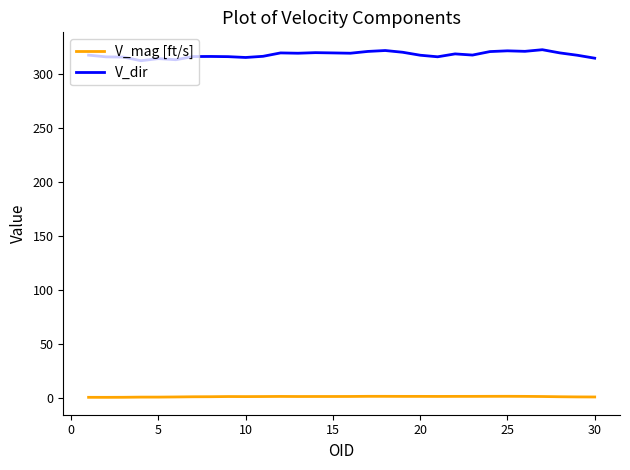

Which series has the widest spread of values?

V_dir